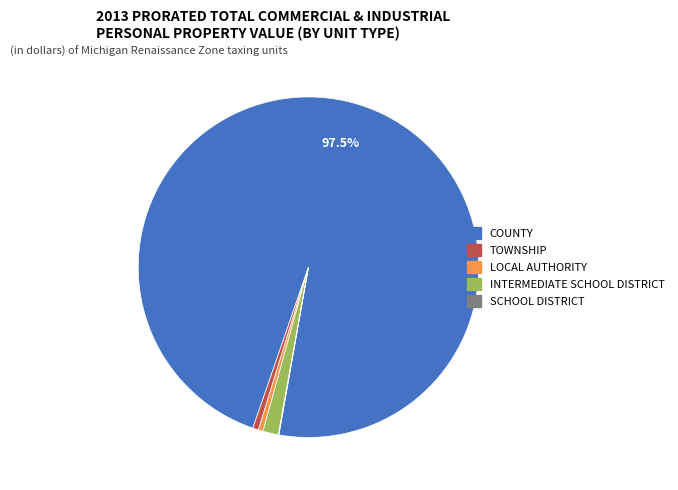

Which slice represents more than half of the pie?

COUNTY